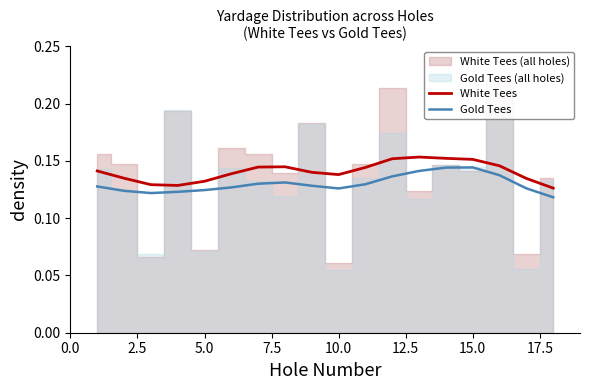

True or false: Gold Tees has a value of 0.2 at 15.0.

False